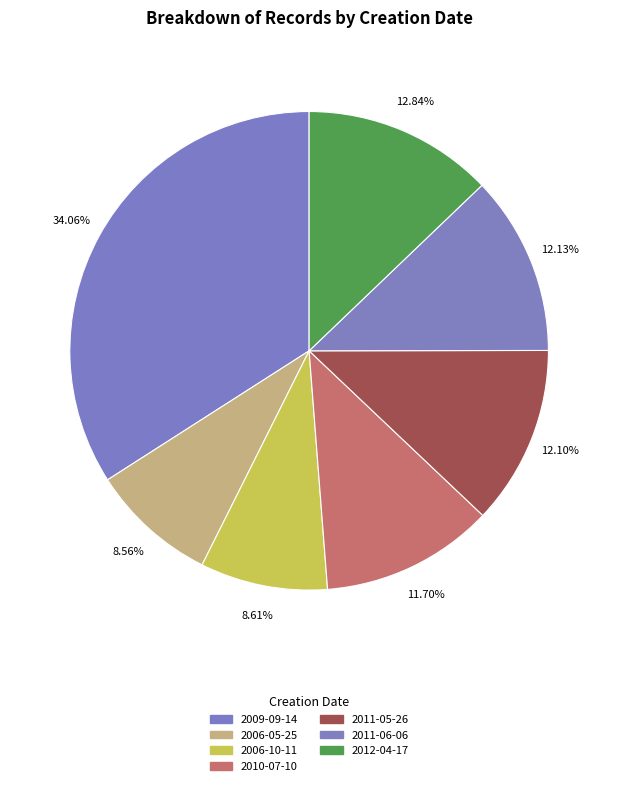

Count the number of slices in the pie.

7